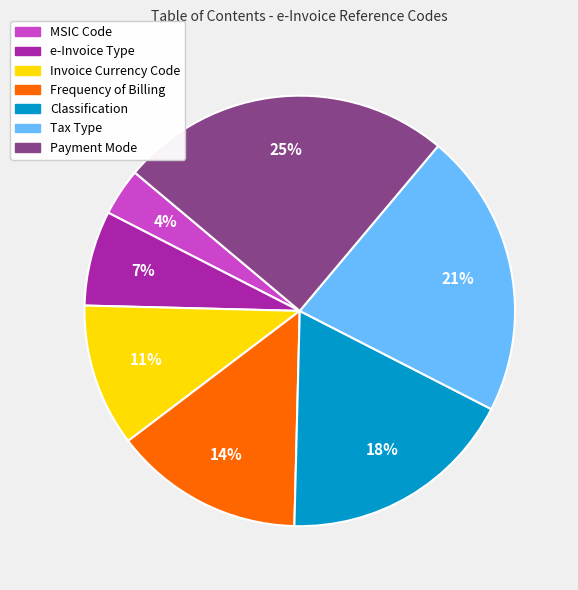

Is it true that MSIC Code is 4% of the pie?

True